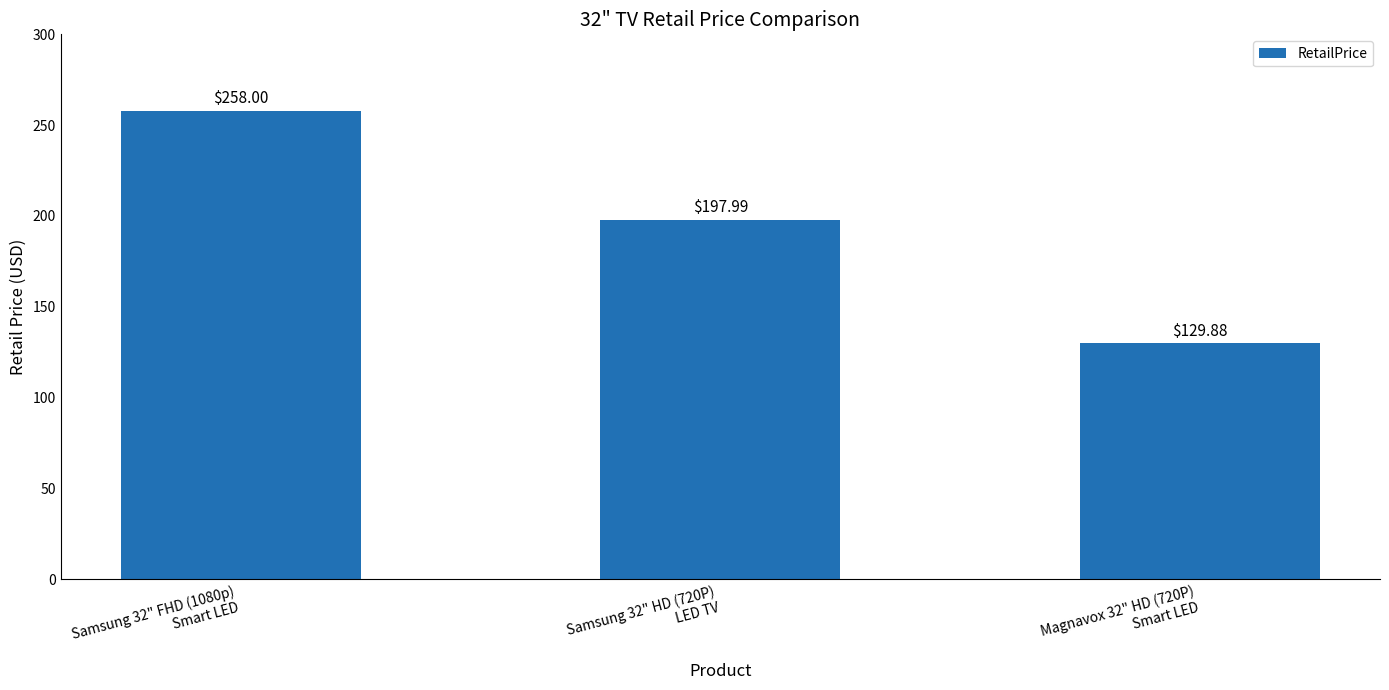

Reading left to right, transcribe all the data shown in this chart.

Samsung 32" FHD (1080p)
Smart LED=258.0	Samsung 32" HD (720P)
LED TV=198.0	Magnavox 32" HD (720P)
Smart LED=129.9